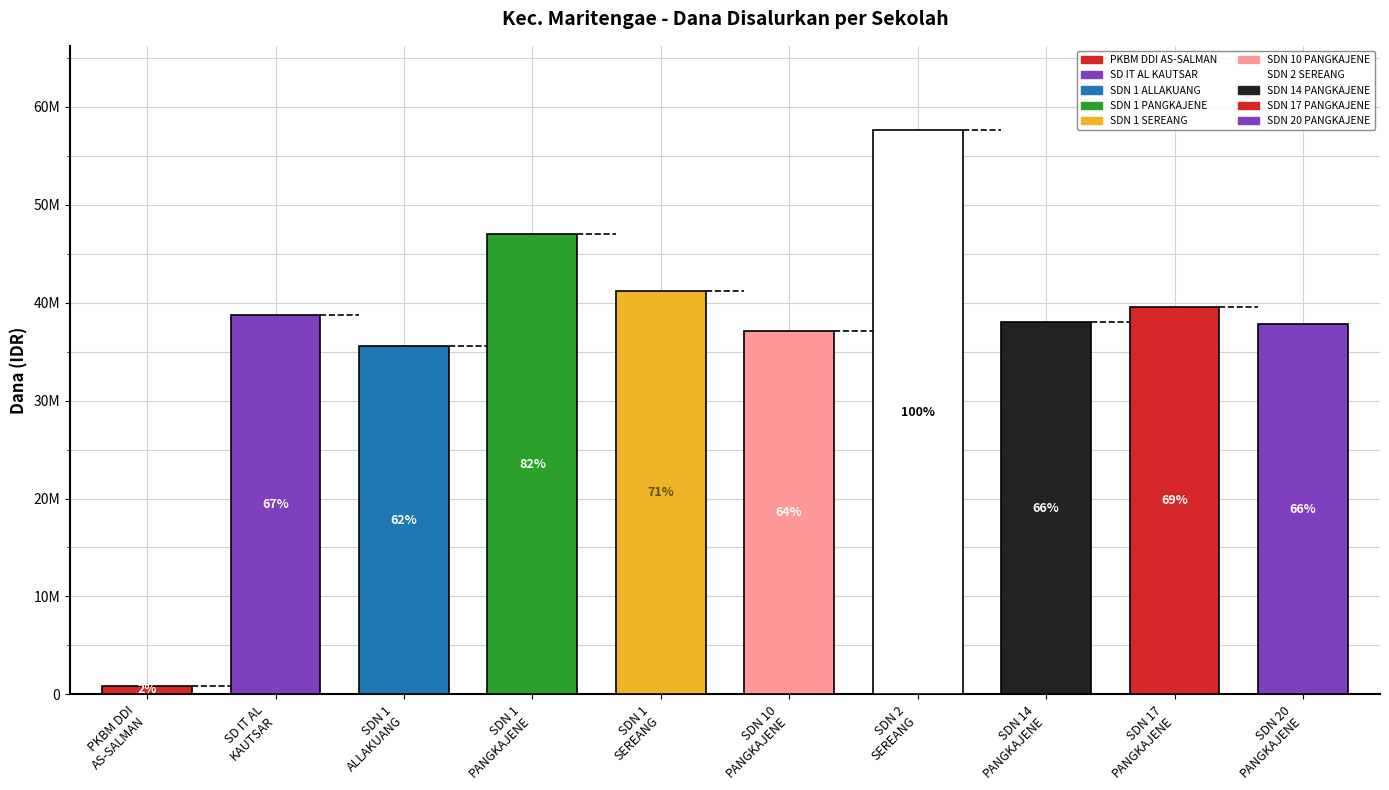

What is the smallest value displayed?

900000